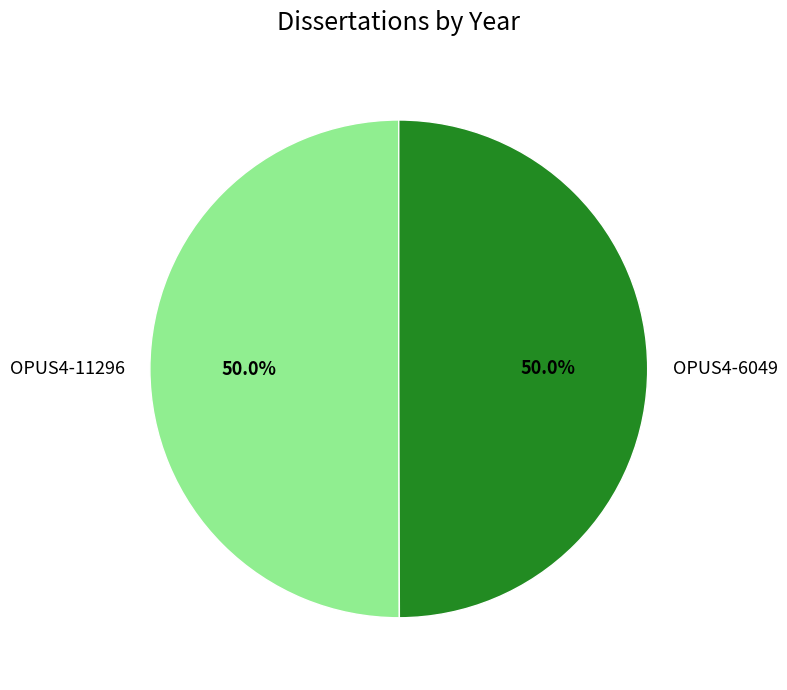

What percentage do OPUS4-11296 and OPUS4-6049 together represent?

100.0%